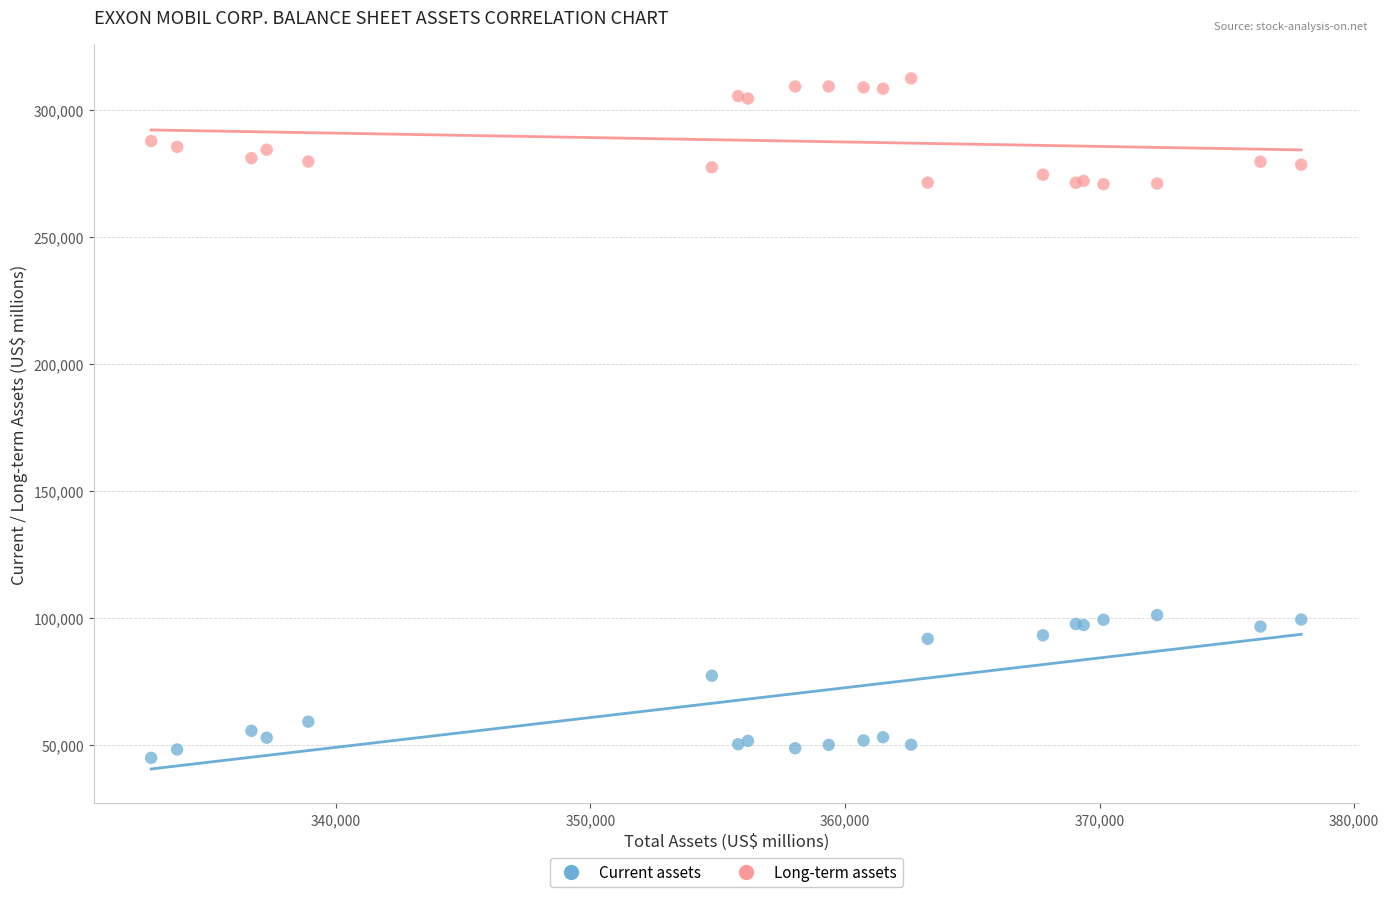

Which series contains the lowest Y value?

Current assets